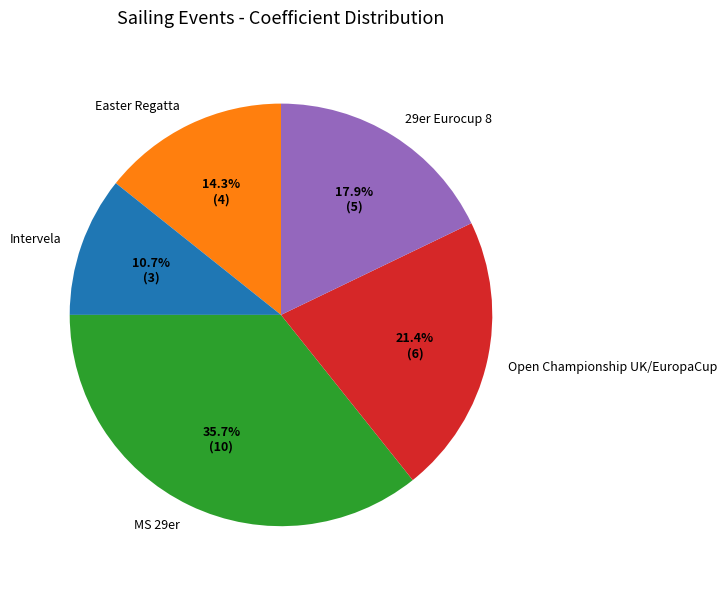

Does Intervela account for over 50% of the chart?

No